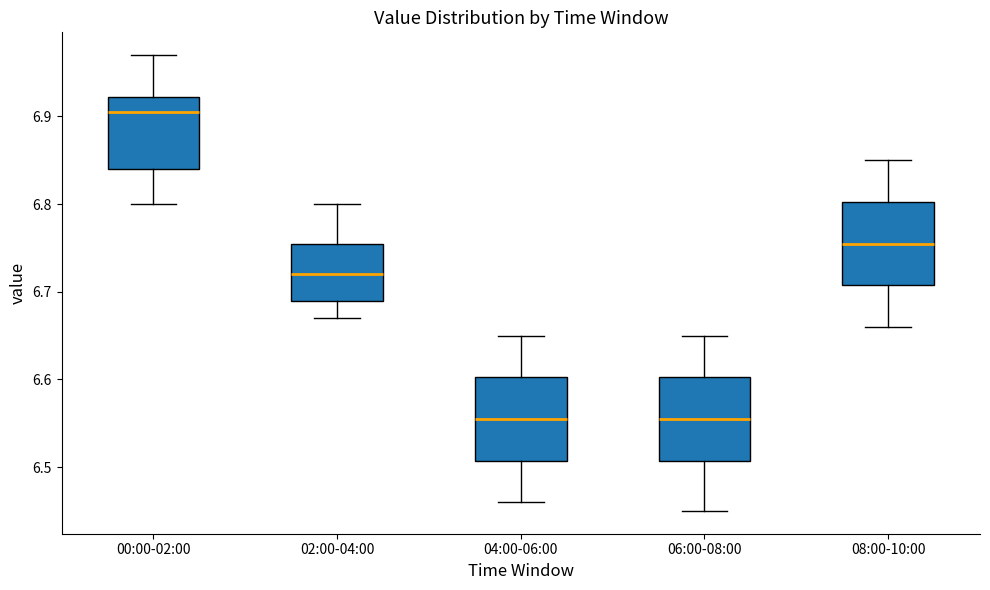

Reading left to right, read every box against the y-axis: the position of its median line, the range the box covers, and the ends of its whiskers. The values are not printed on the chart, so give them approximately, as read against the axis.

00:00-02:00: median 6.91, box 6.84 to 6.92, whiskers 6.80 to 6.97
02:00-04:00: median 6.72, box 6.69 to 6.76, whiskers 6.67 to 6.80
04:00-06:00: median 6.56, box 6.51 to 6.60, whiskers 6.46 to 6.65
06:00-08:00: median 6.56, box 6.51 to 6.60, whiskers 6.45 to 6.65
08:00-10:00: median 6.76, box 6.71 to 6.80, whiskers 6.66 to 6.85